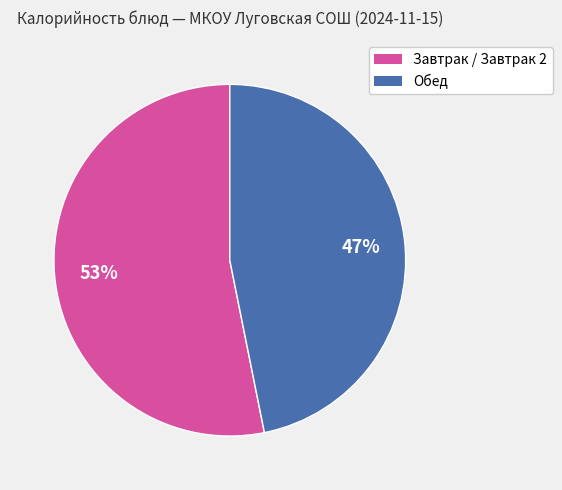

Does any single category account for the majority?

Yes